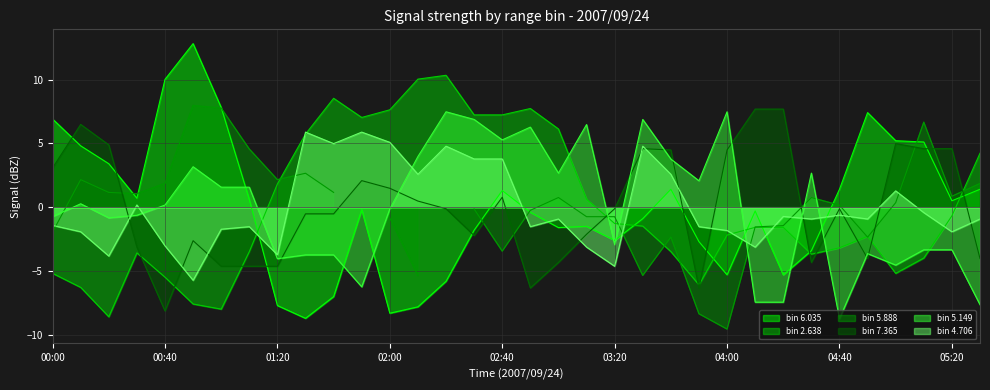

Is the value of 5.149 at 04:50 greater than the value of 4.706 at 00:20?

Yes